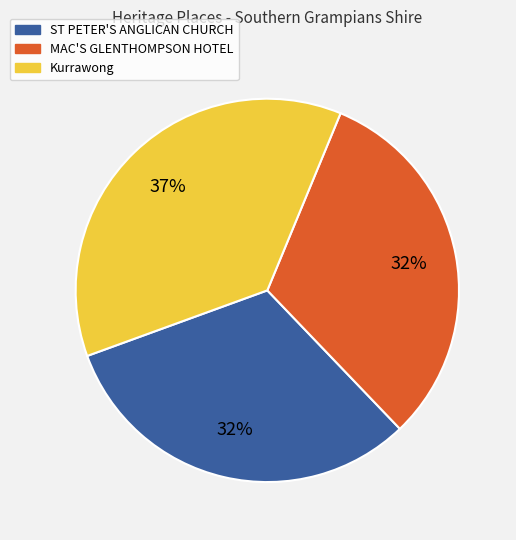

To the nearest percent, what is the combined percentage of ST PETER'S ANGLICAN CHURCH and Kurrawong?

68%